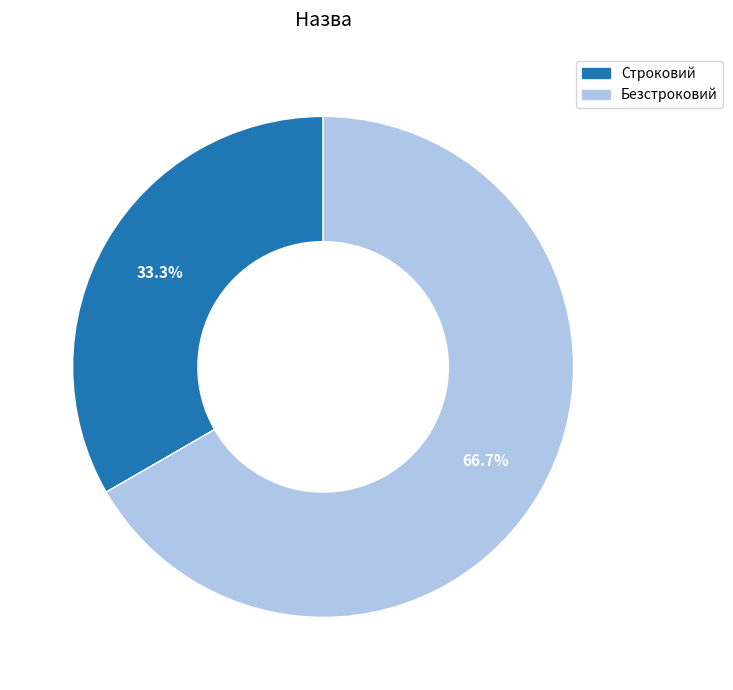

Count the number of slices in the pie.

2